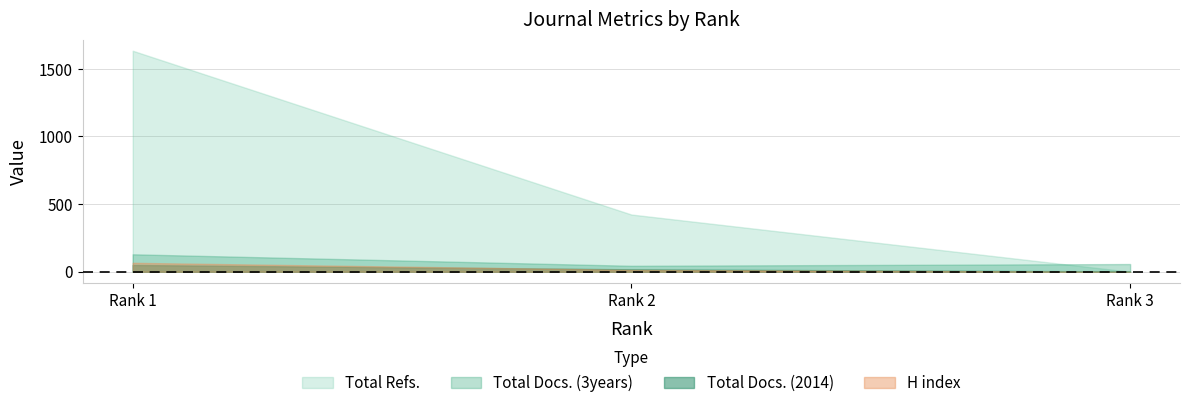

Which series changed the most between Rank 1 and Rank 2?

Total Refs.